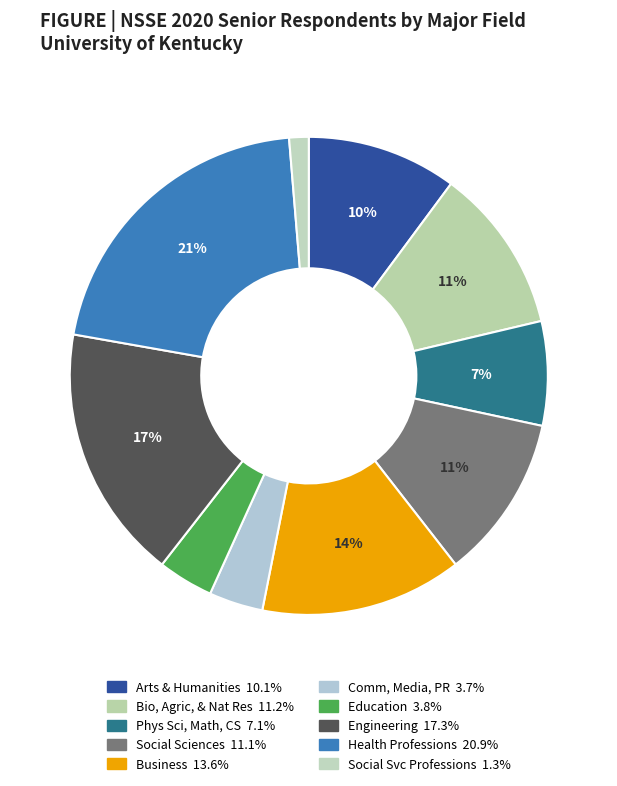

Count the number of slices in the pie.

10